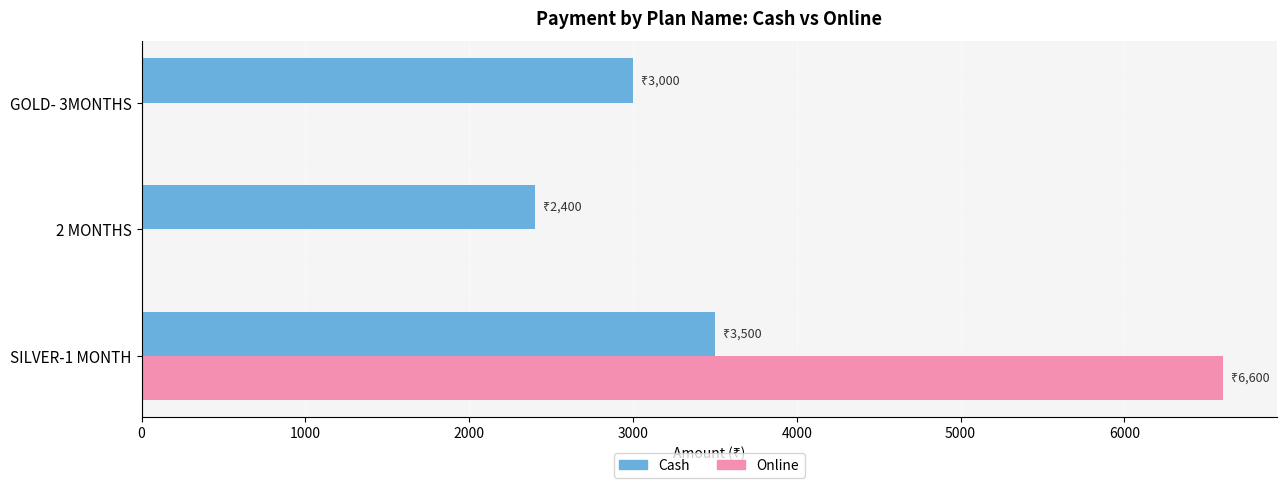

Between 2 MONTHS and GOLD- 3MONTHS, which series saw the biggest shift?

Cash